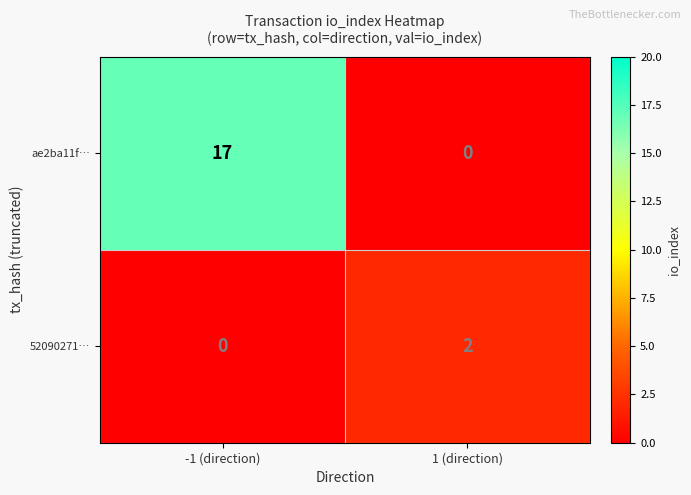

What is the total value across all series at -1 (direction)?

17